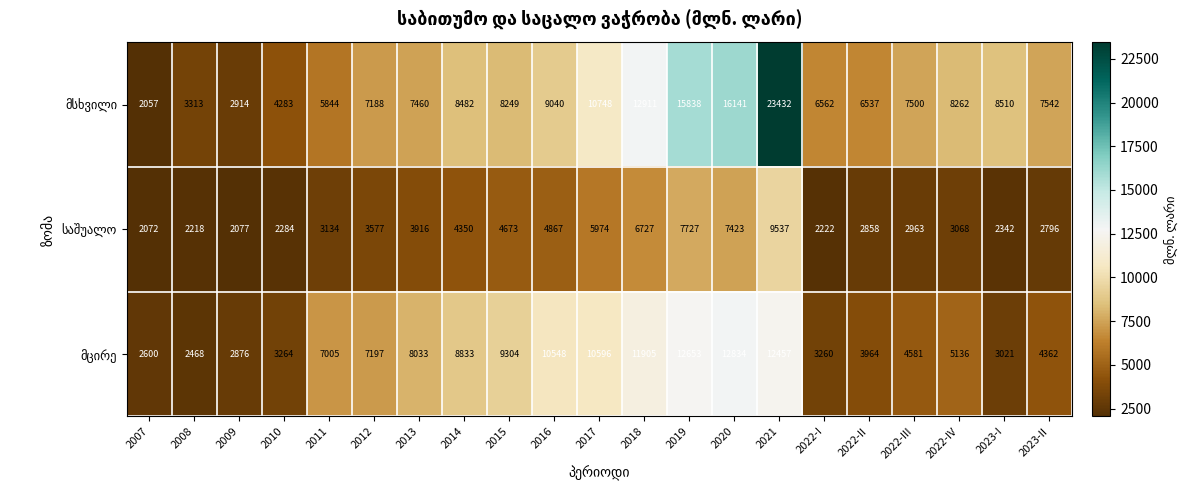

At which category is the sum across all series the highest?

2021